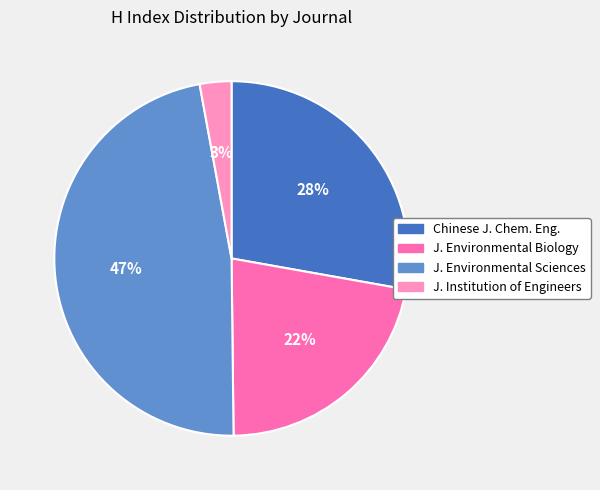

To the nearest percent, what is the difference between the largest and smallest slice percentages?

44%